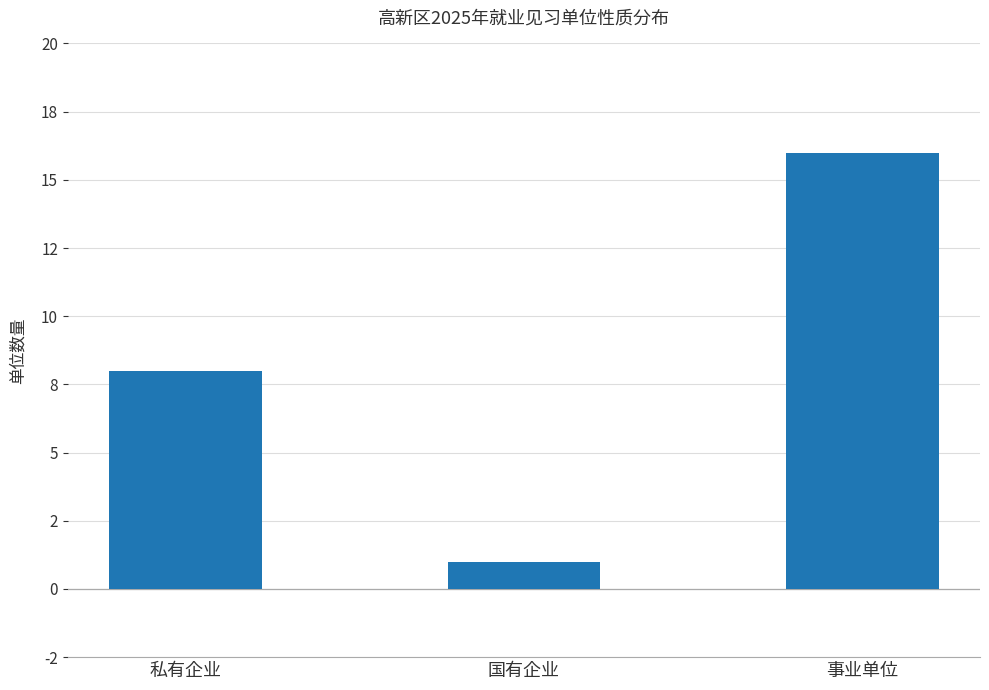

List the labels in order of value, largest first.

事业单位, 私有企业, 国有企业